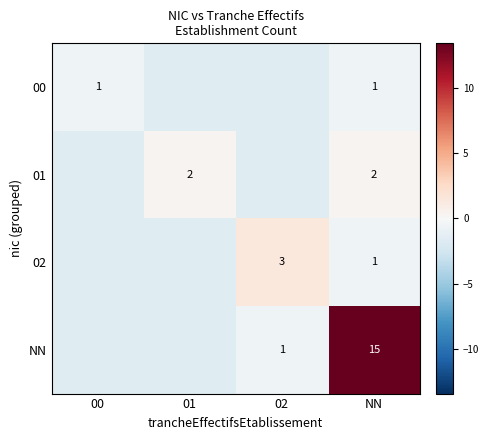

Which category has the highest value in the 02 series?

02